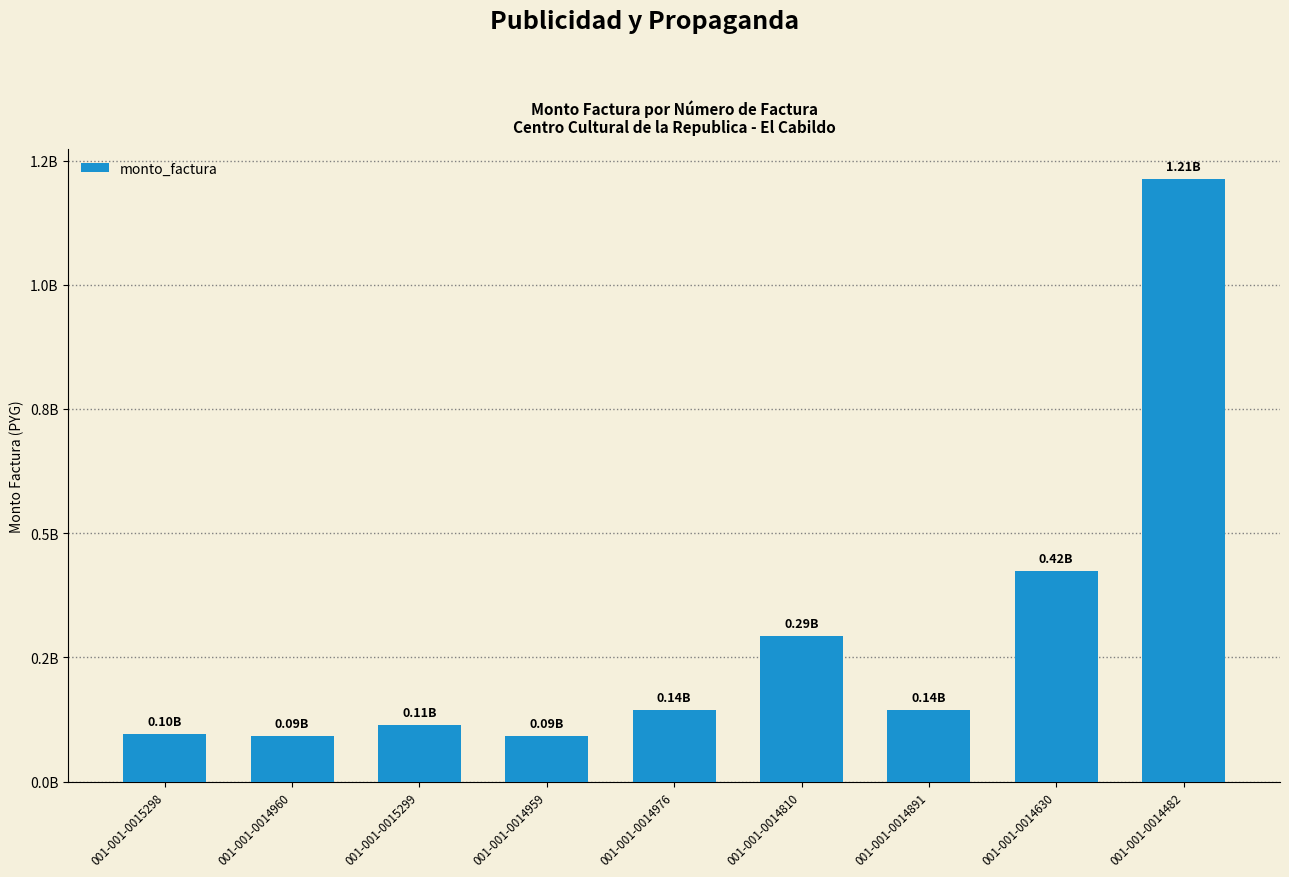

List the labels in order of value, largest first.

001-001-0014482, 001-001-0014630, 001-001-0014810, 001-001-0014976, 001-001-0014891, 001-001-0015299, 001-001-0015298, 001-001-0014960, 001-001-0014959